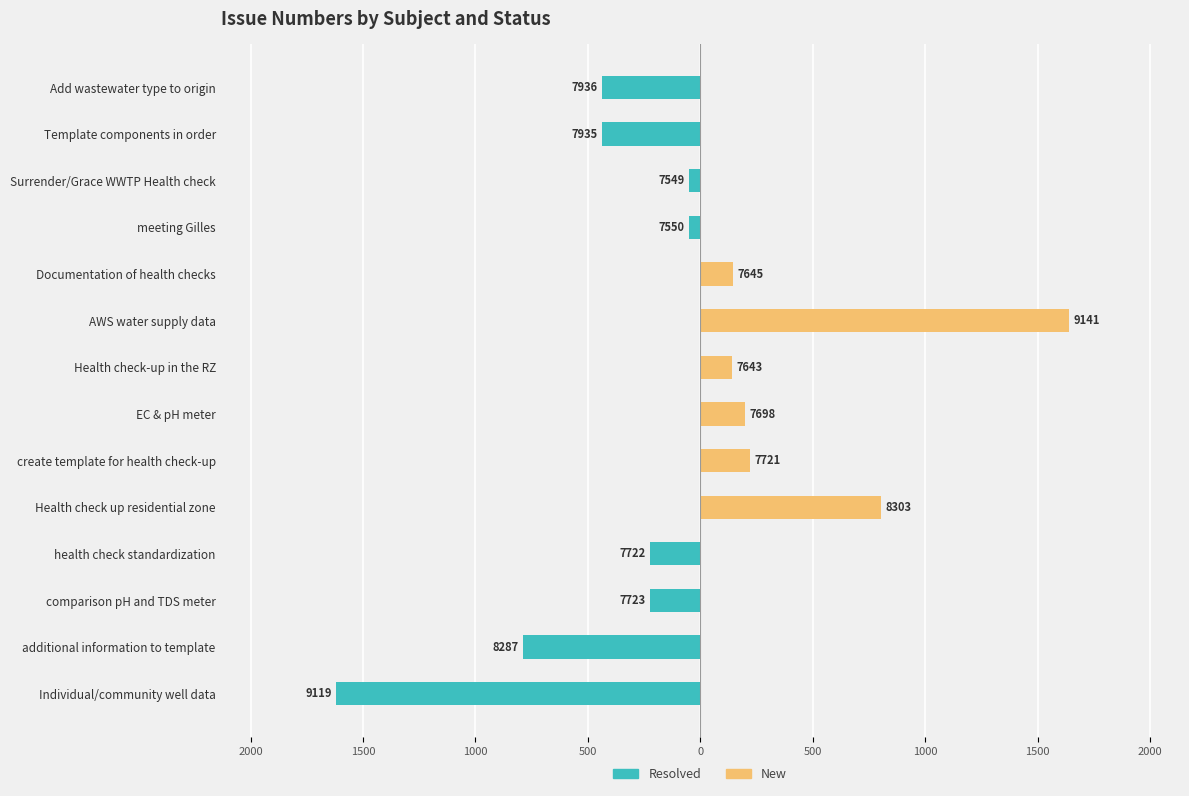

What is the difference between the second highest and second lowest values in the New series?

803